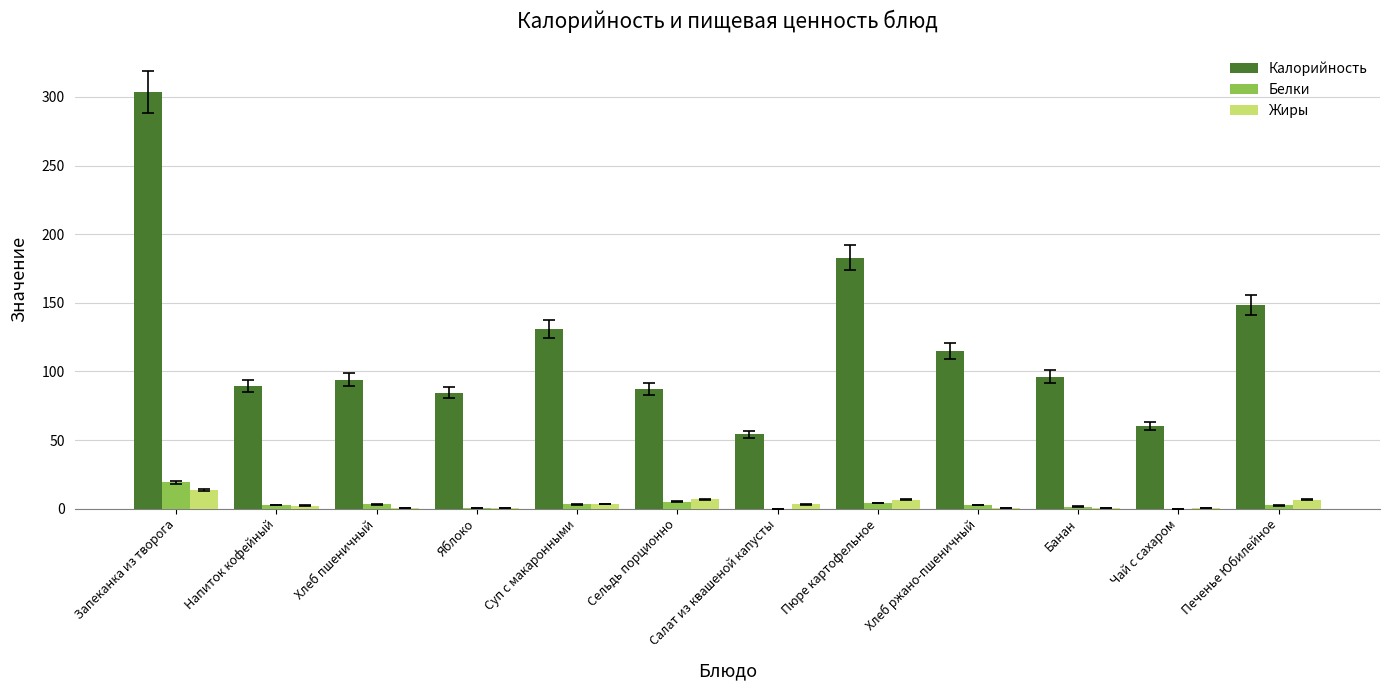

True or false: Жиры has a value of 0.2 at Чай с сахаром.

True